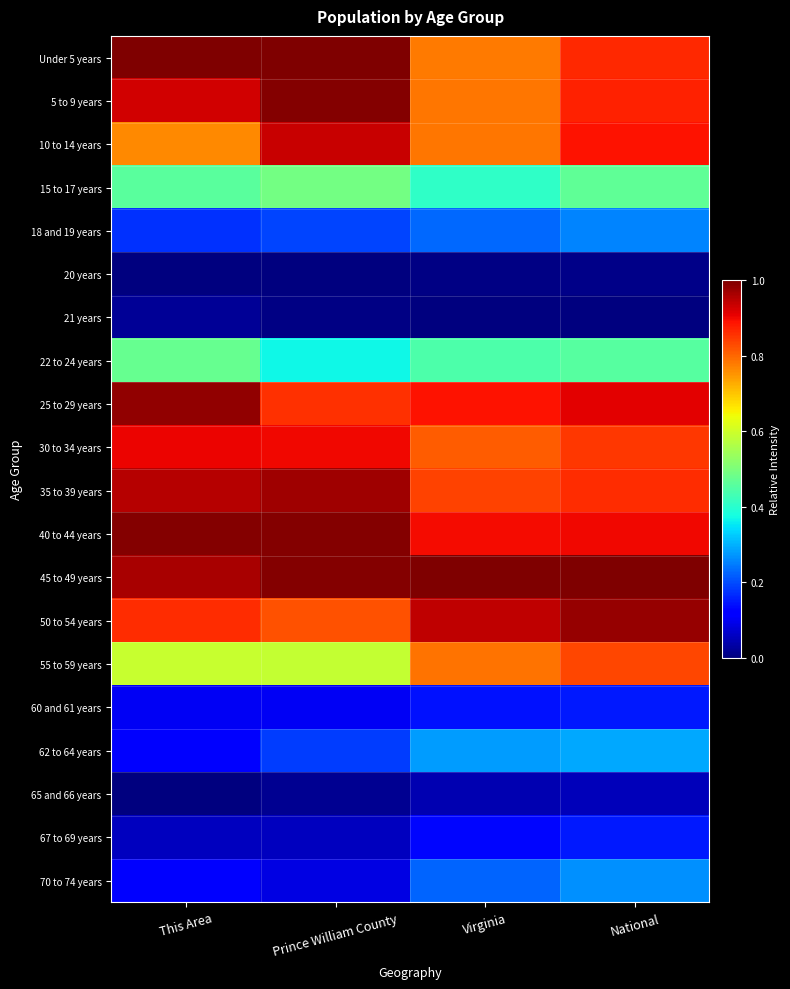

What is the total value across all series at National?

11.1